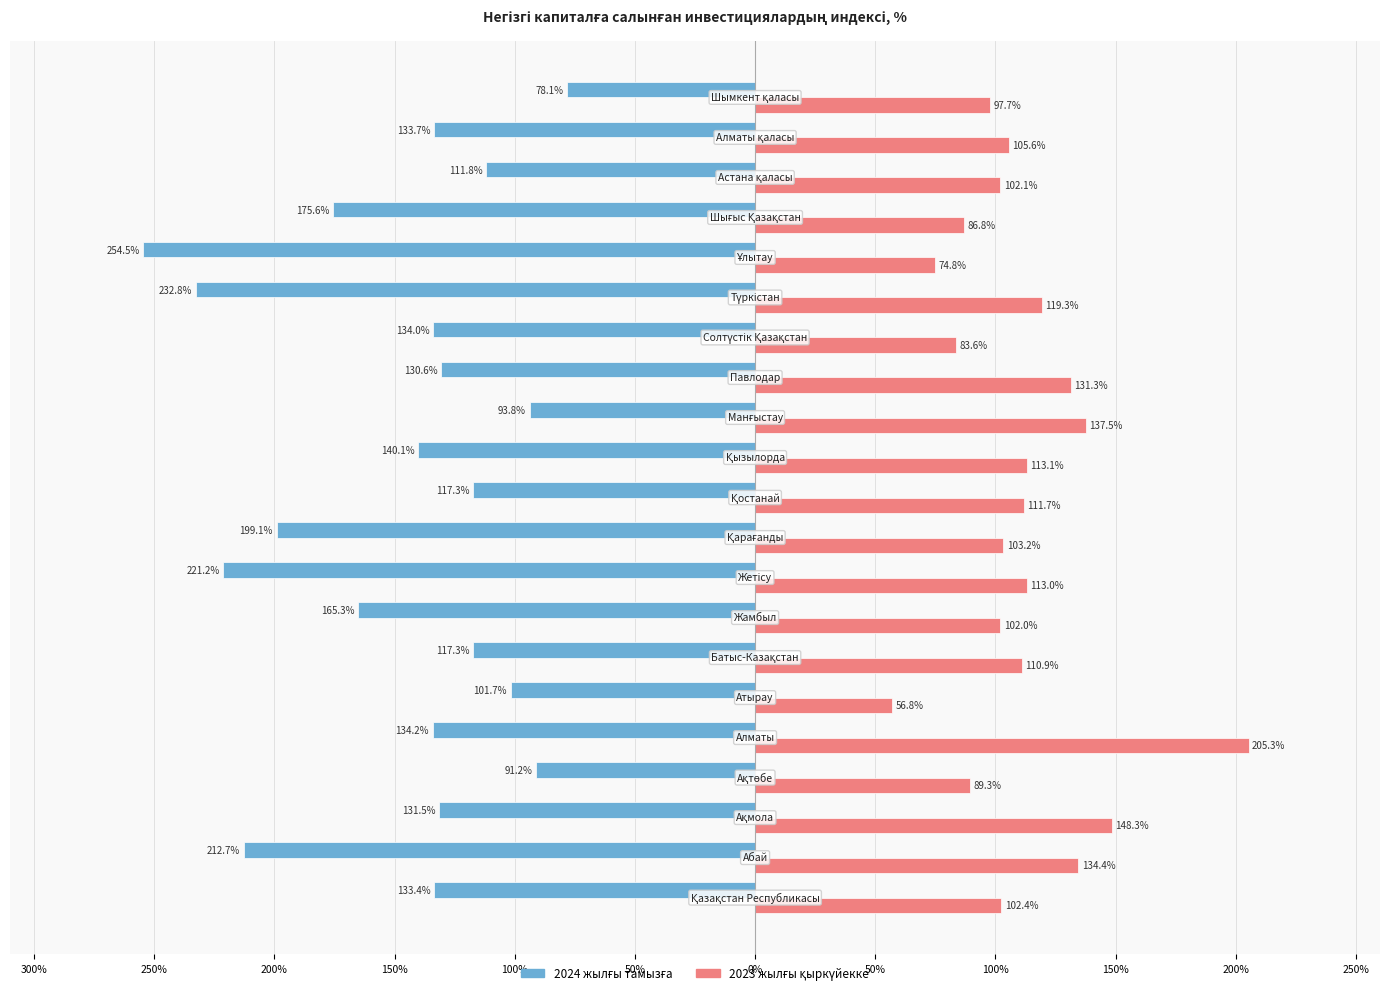

What is the average value of the 2024 жылғы тамызға series?

-148.1